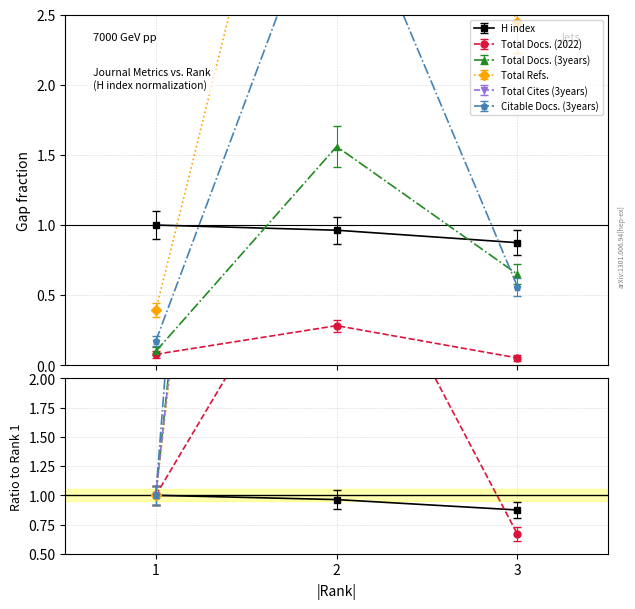

At which label does Total Docs. (2022) first exceed 1?

1